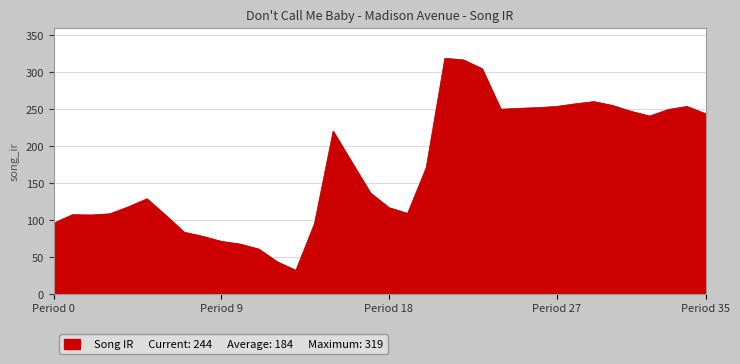

What is the minimum value shown in the chart?

32.2